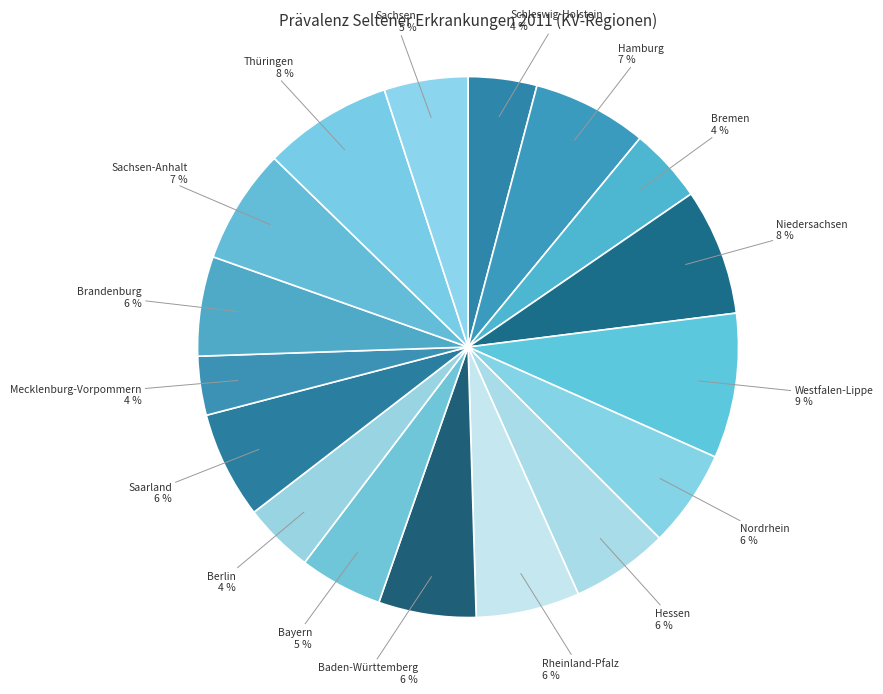

How many slices are in this pie chart?

17